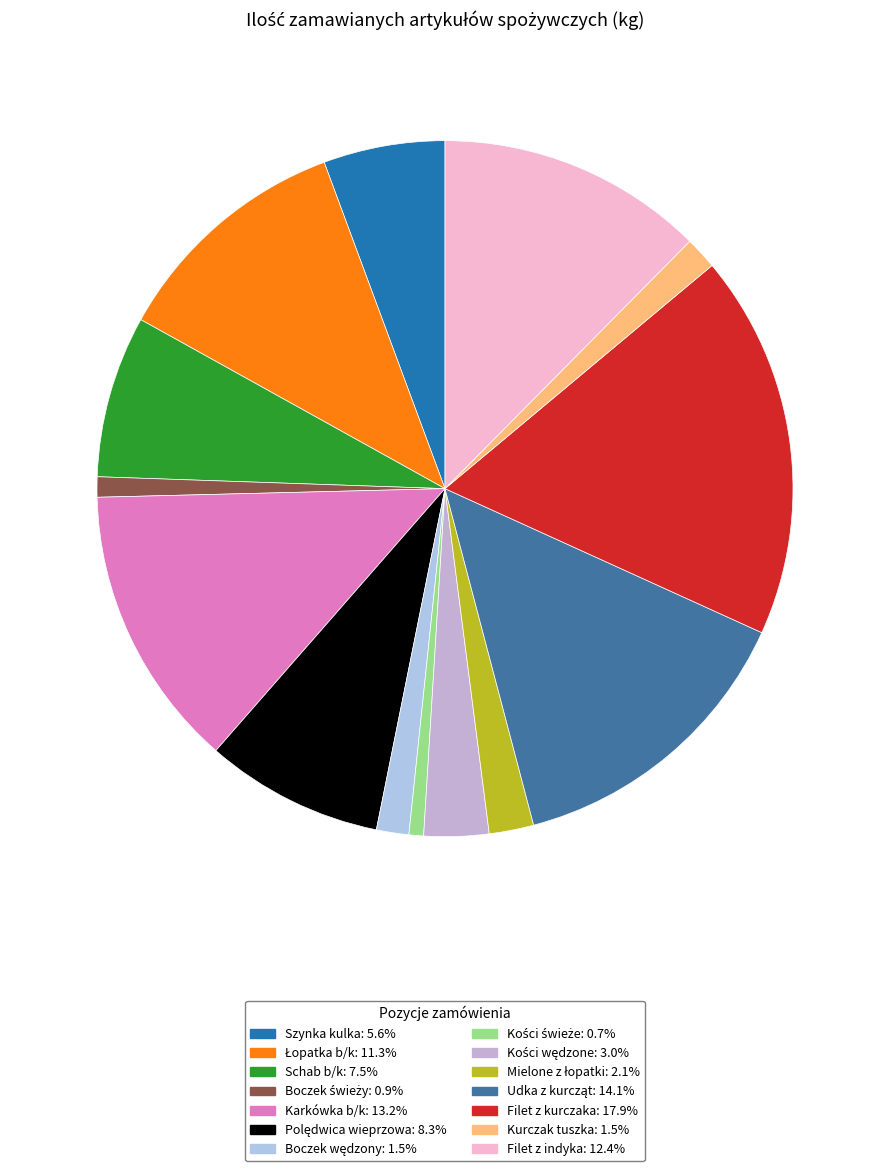

Between Schab b/k and Filet z indyka, which is larger?

Filet z indyka